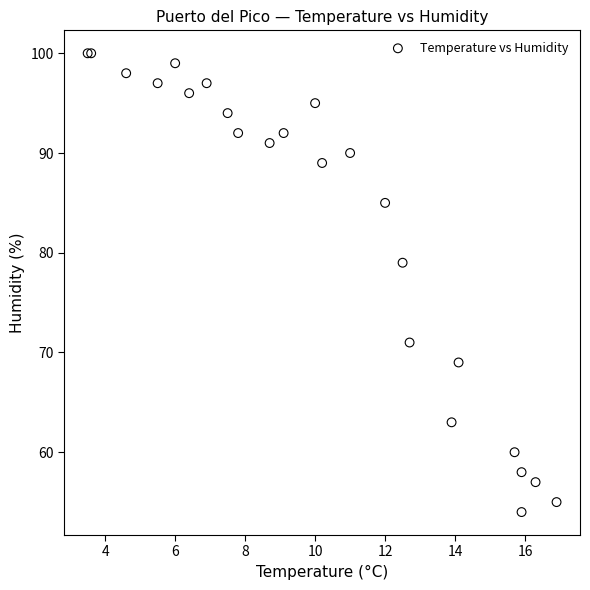

What Y value in the scatter plot is closest to 77?

79